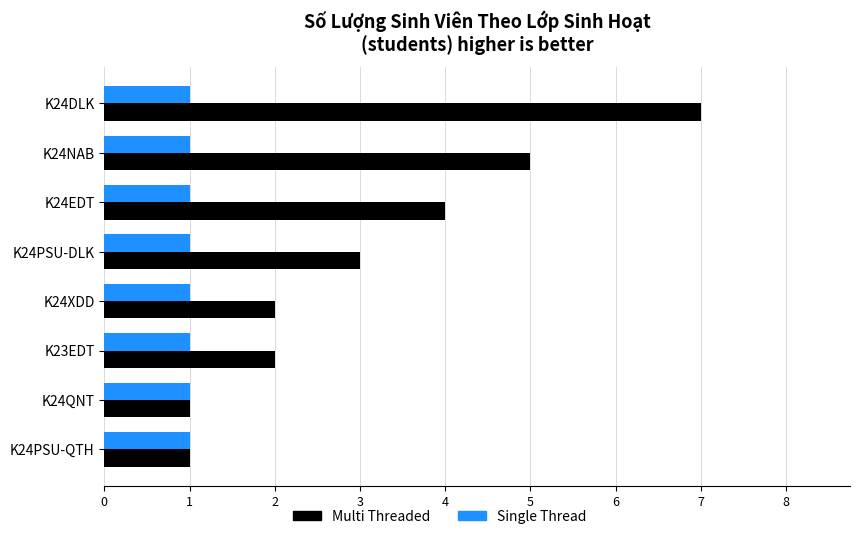

What is the sum of all Multi Threaded values?

25